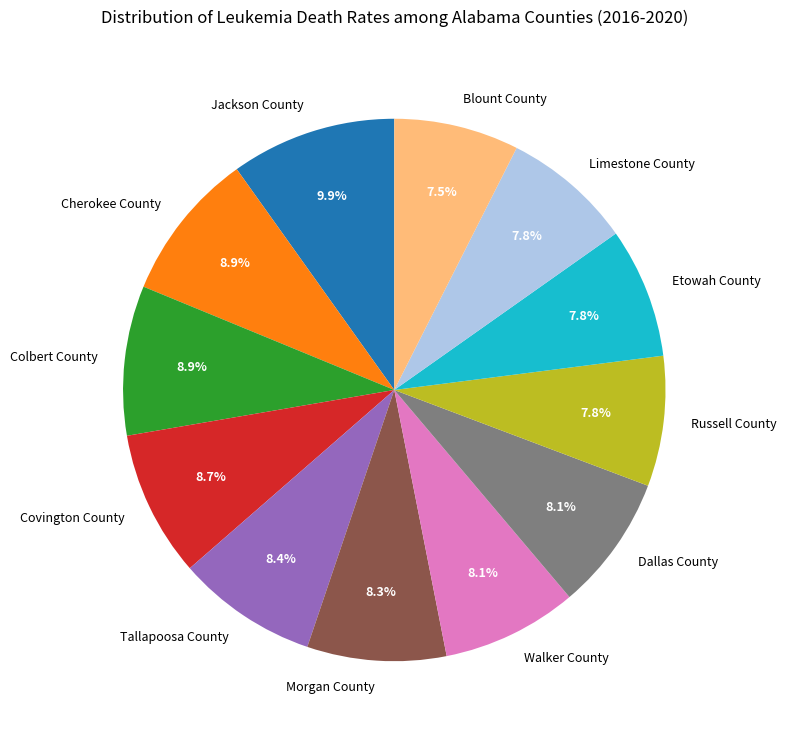

How many segments does this pie chart have?

12